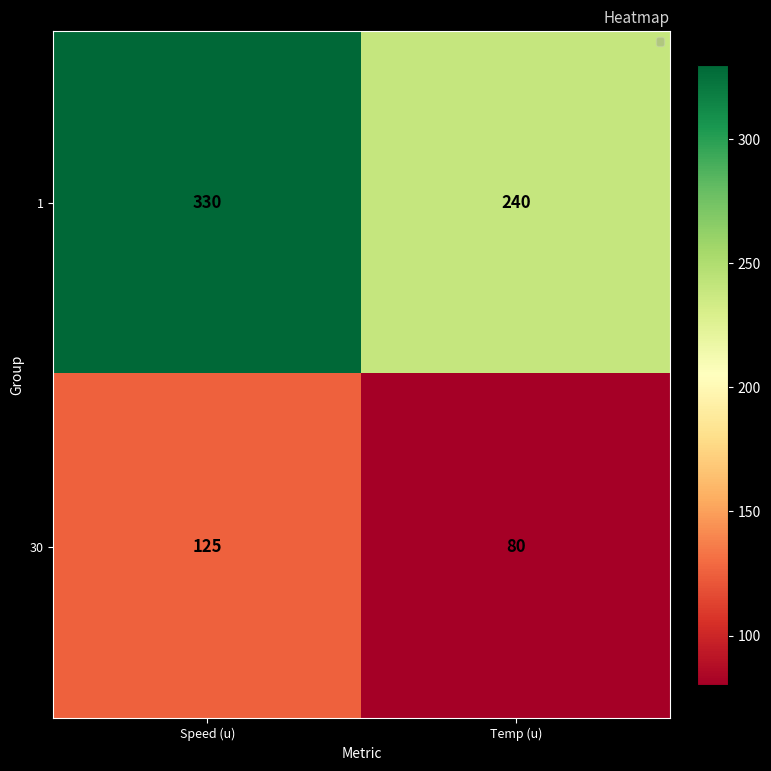

What is the lowest value of the 1 series?

240